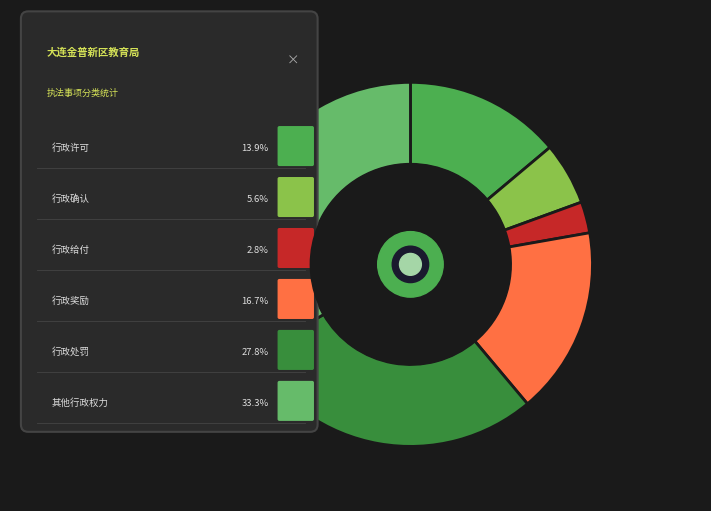

Combined, do 行政给付 and 行政处罚 account for over 50%?

No